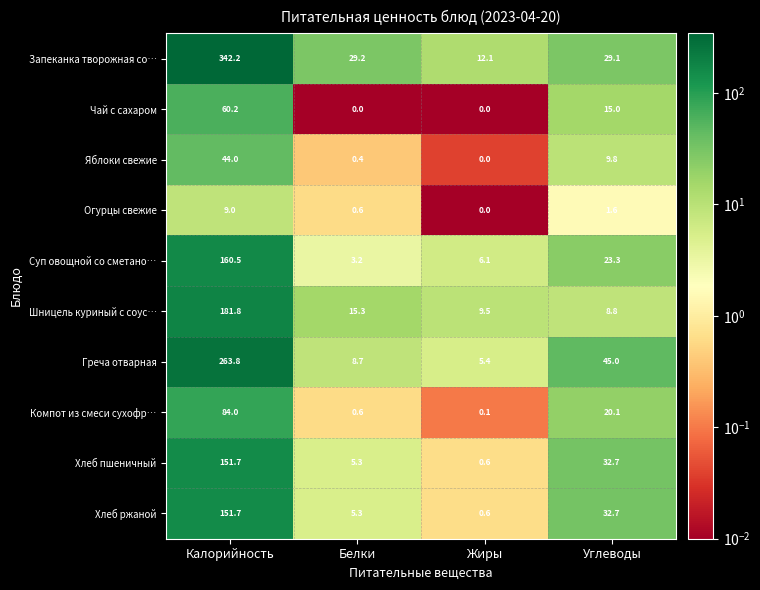

Which series changed the most between Калорийность and Жиры?

Запеканка творожная со…